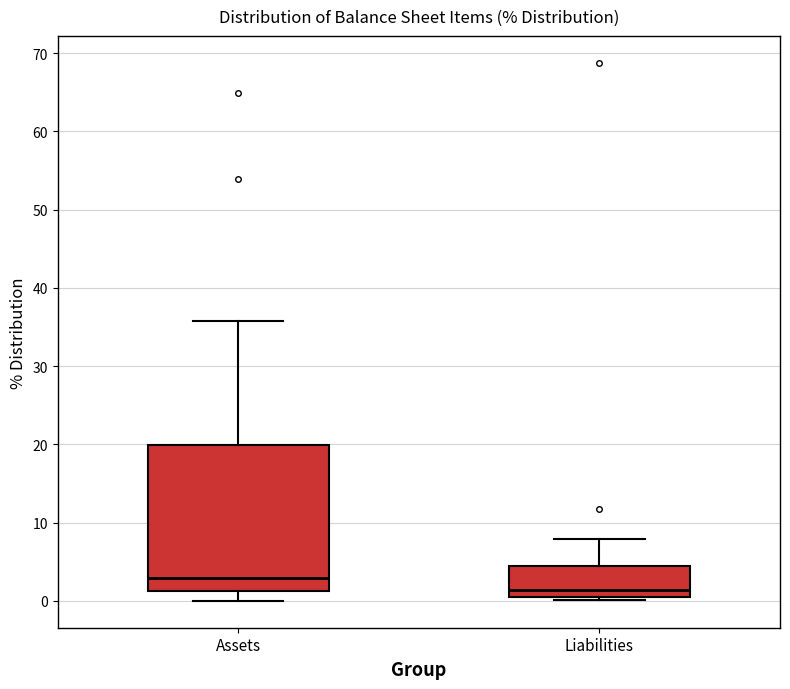

Comparing the boxes themselves (not the whiskers), which one is the tallest?

Assets